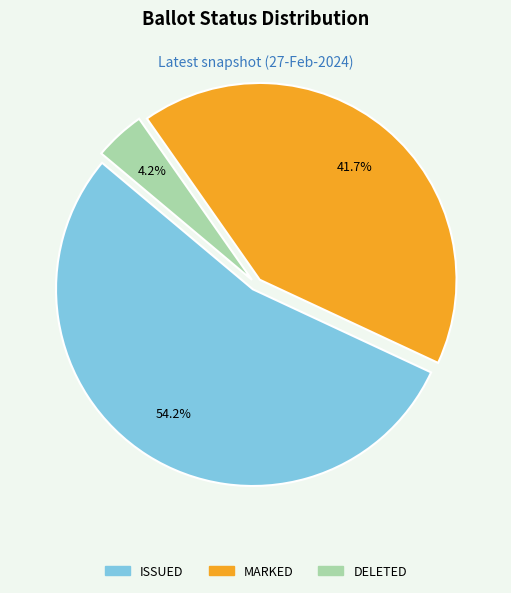

Is there any slice that represents more than half of the pie?

Yes